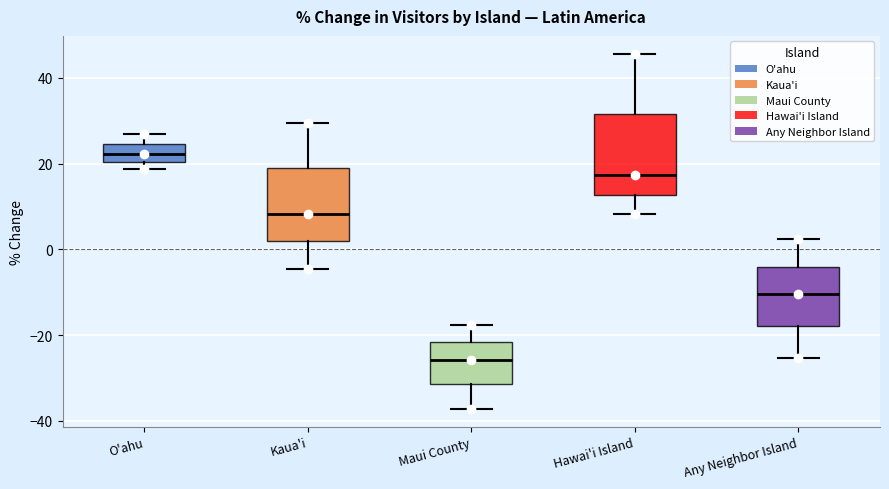

Reading left to right, read every box against the y-axis: the position of its median line, the range the box covers, and the ends of its whiskers. The values are not printed on the chart, so give them approximately, as read against the axis.

O'ahu: median 22, box 20 to 24, whiskers 18 to 28
Kaua'i: median 8, box 2 to 18, whiskers -4 to 30
Maui County: median -26, box -32 to -22, whiskers -38 to -18
Hawai'i Island: median 18, box 12 to 32, whiskers 8 to 46
Any Neighbor Island: median -10, box -18 to -4, whiskers -26 to 2